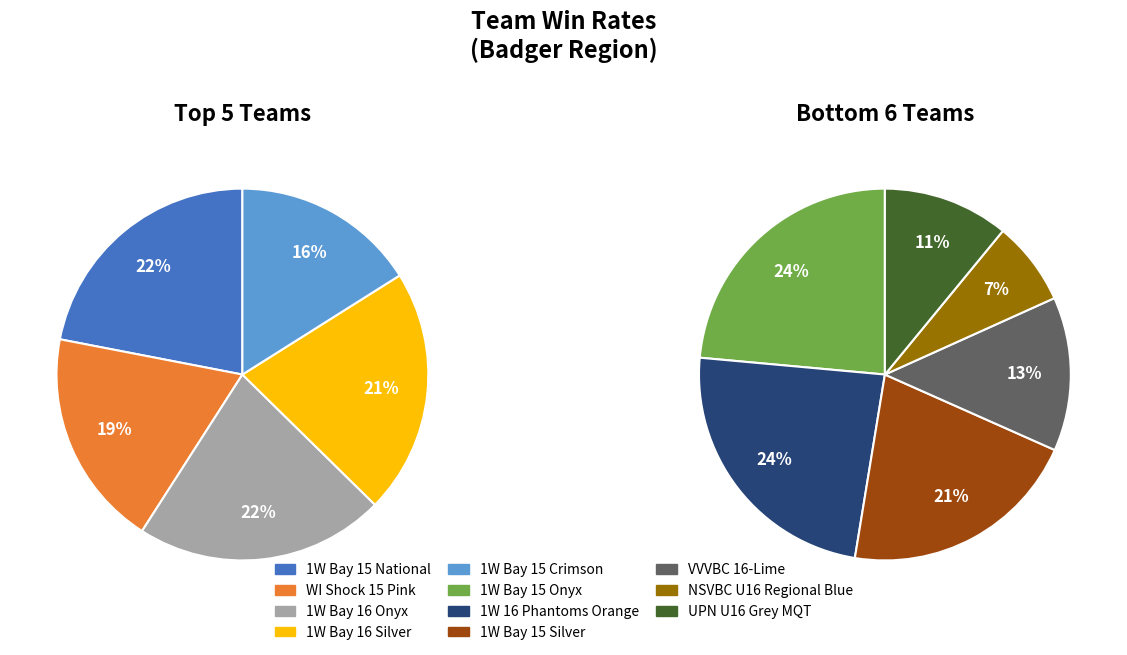

Combined, what portion of the pie is 1W Bay 15 Silver and 1W Bay 16 Silver?

21.2%